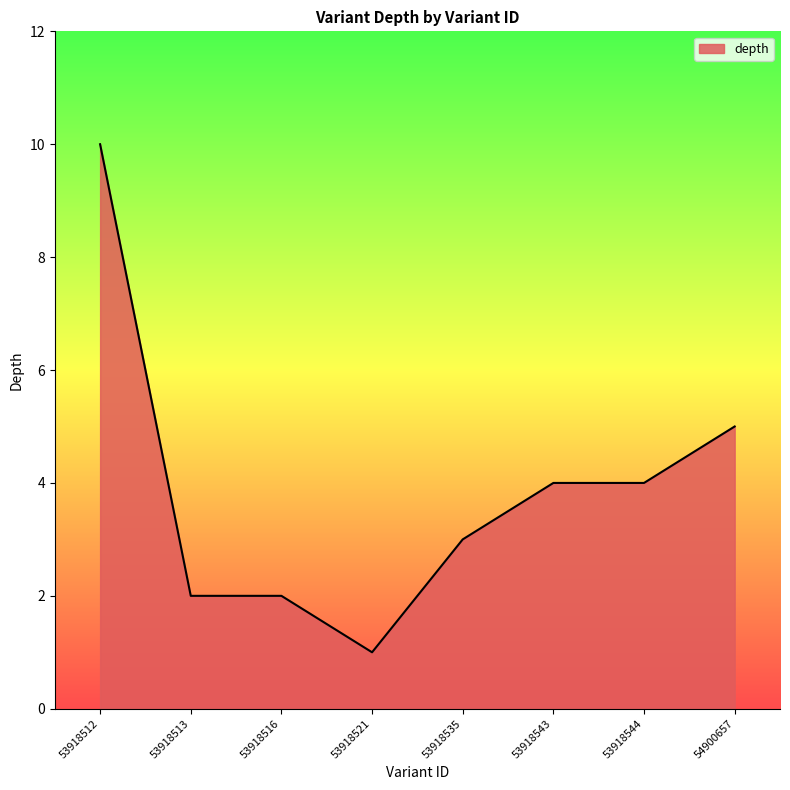

At which label is the value closest to 5?

54900657